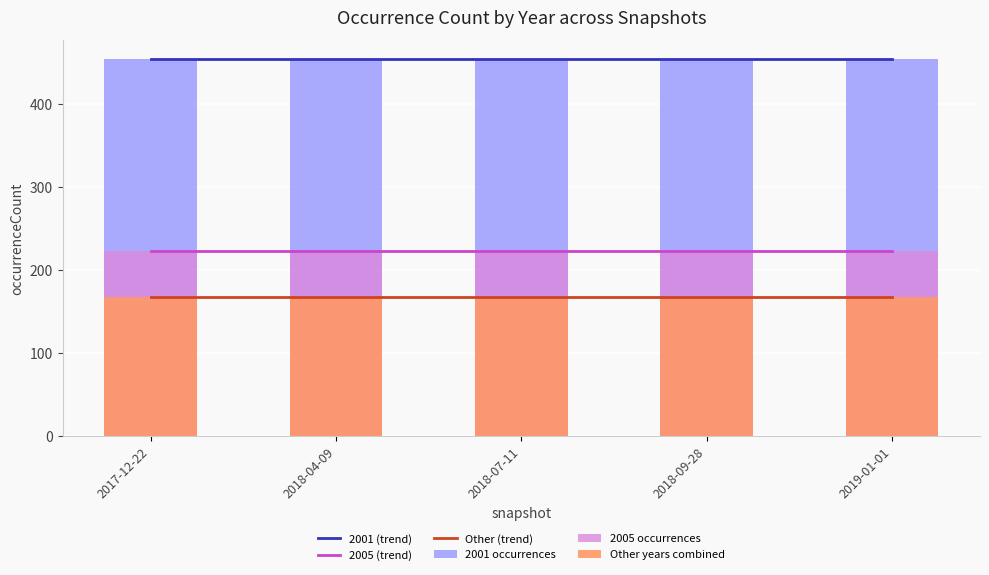

Count the number of data series in this chart.

6